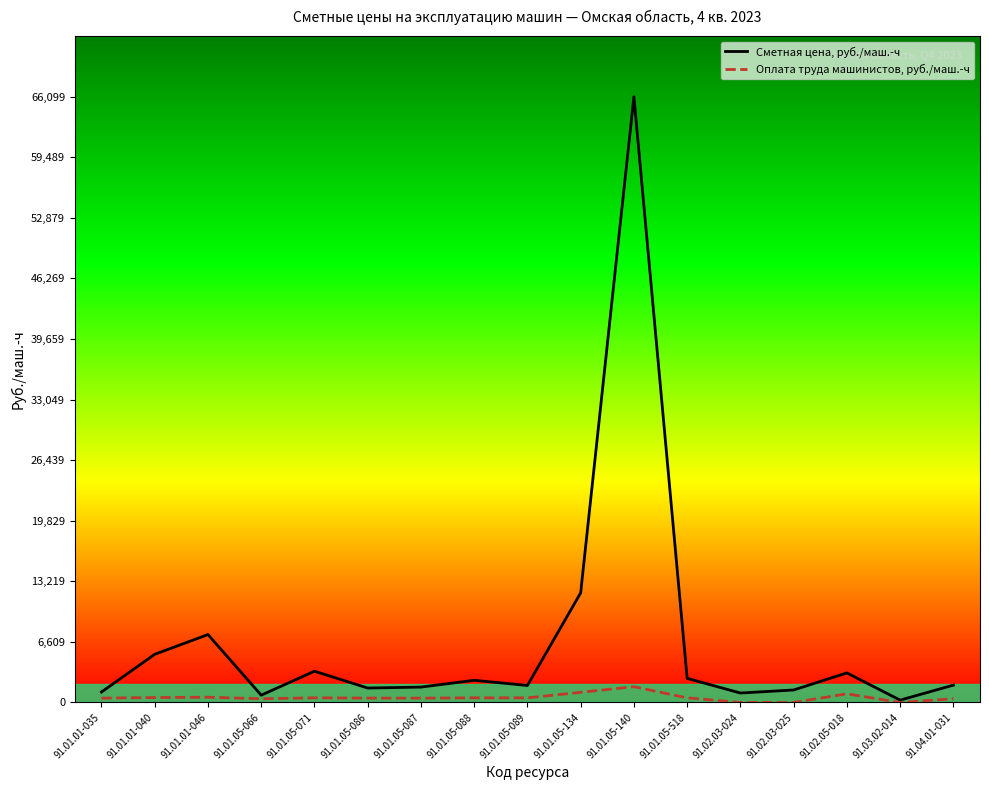

Reading left to right, list all the values displayed in this chart.

Сметная цена, руб./маш.-ч: 1138.6	5253.2	7407.1	794.3	3408.8	1575.8	1676.8	2418.9	1852.8	11964.8	66099.3	2629.6	1028.9	1362.0	3223.1	254.1	1891.5
Оплата труда машинистов, руб./маш.-ч: 470.7	536.1	572.7	402.7	502.1	470.7	470.7	502.1	502.1	1108.8	1718.1	502.1	0.0	0.0	941.4	0.0	402.7